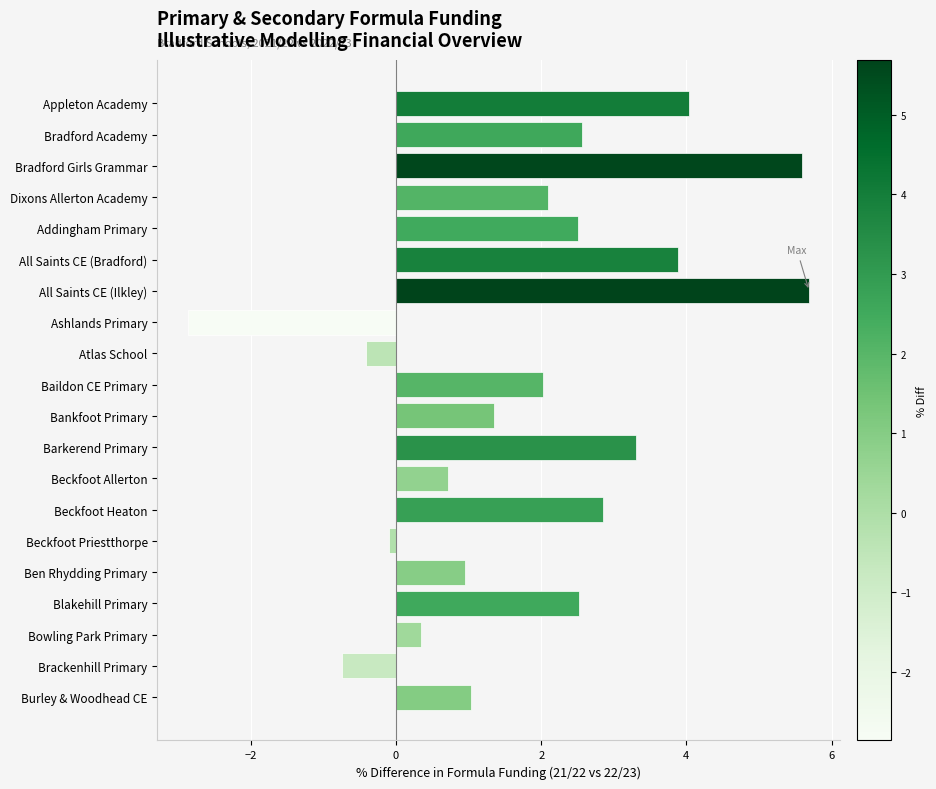

How many positive values are there?

16